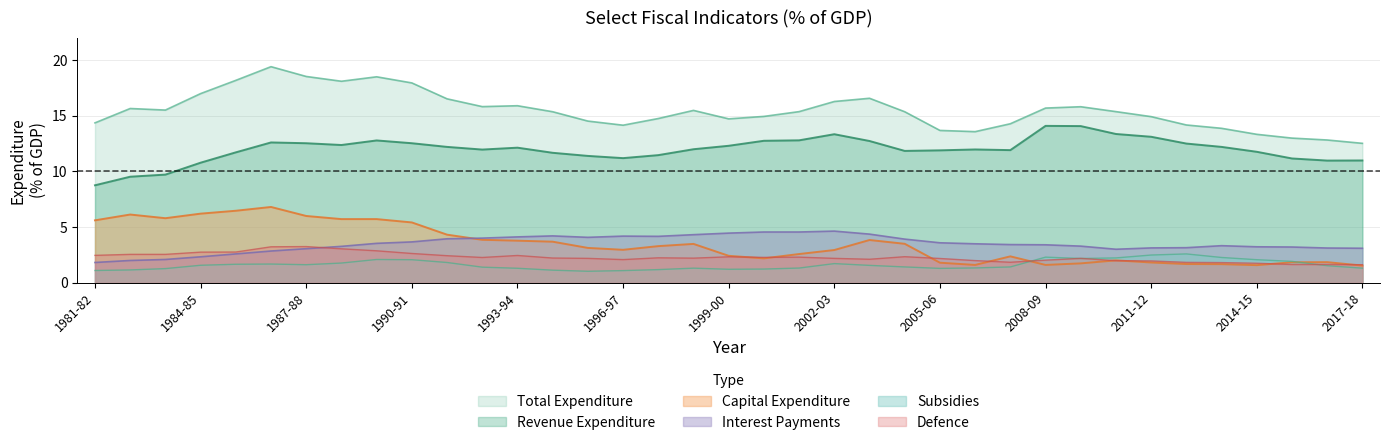

True or false: Capital Expenditure and Revenue Expenditure intersect in this chart.

False